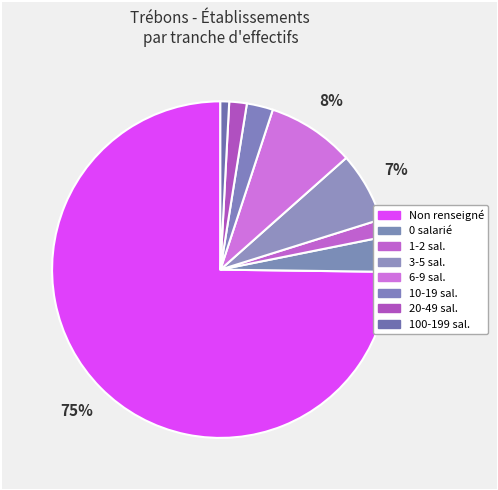

Is there a majority slice in this chart?

Yes